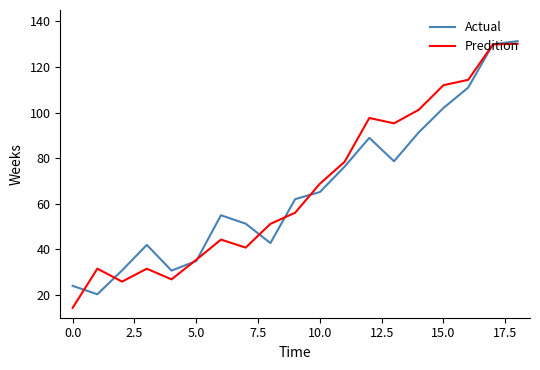

What is the minimum value shown in the chart?

14.3